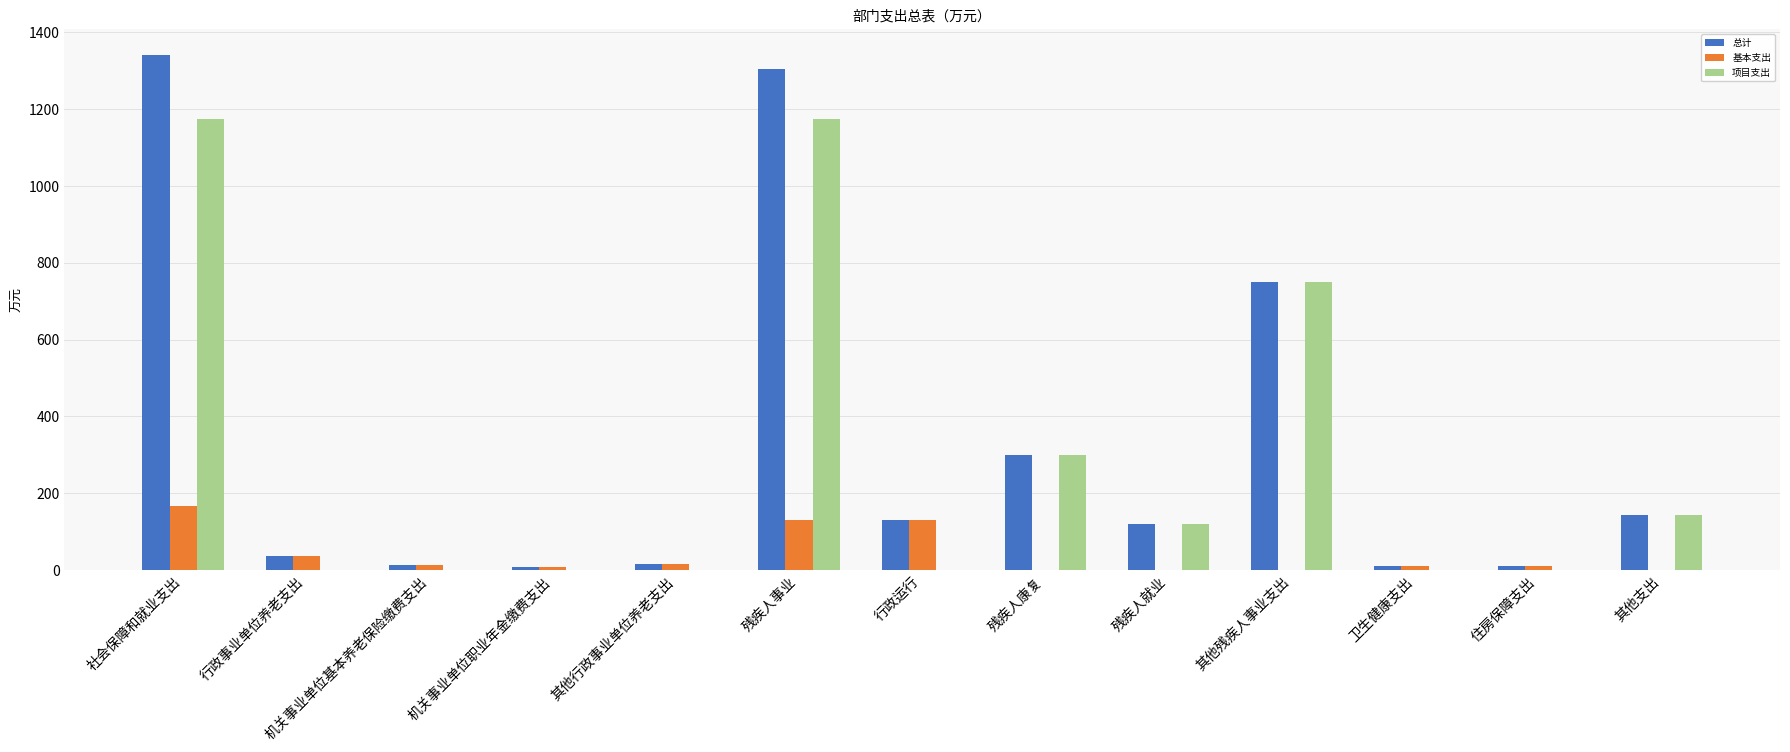

What is the maximum value for 项目支出?

1172.9